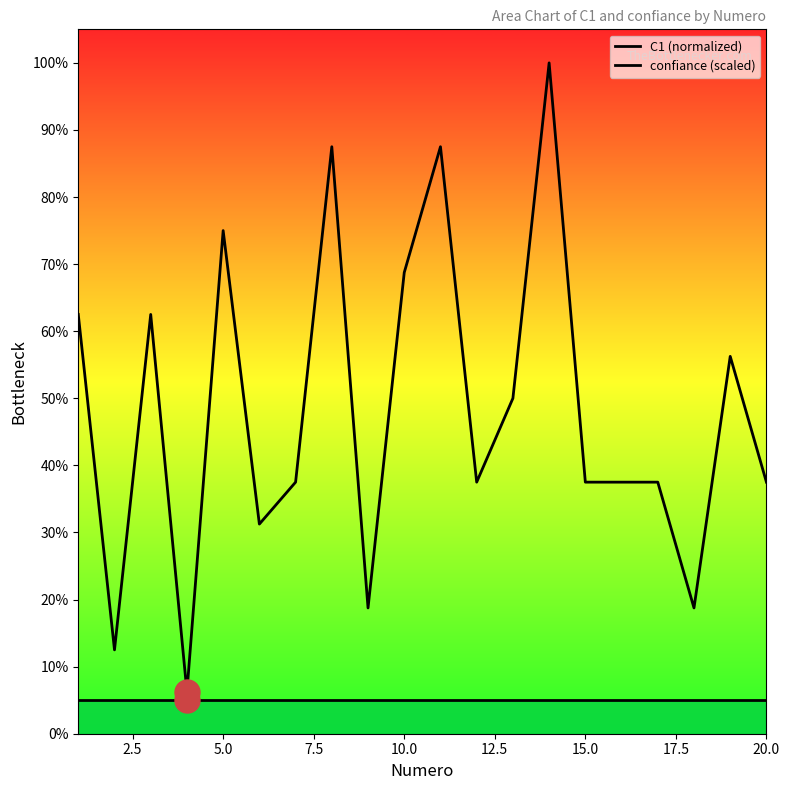

Reading left to right, transcribe all the data shown in this chart.

C1 (normalized): 62.5	12.5	62.5	6.2	75.0	31.2	37.5	87.5	18.8	68.8	87.5	37.5	50.0	100.0	37.5	37.5	37.5	18.8	56.2	37.5
confiance (scaled): 5.0	5.0	5.0	5.0	5.0	5.0	5.0	5.0	5.0	5.0	5.0	5.0	5.0	5.0	5.0	5.0	5.0	5.0	5.0	5.0